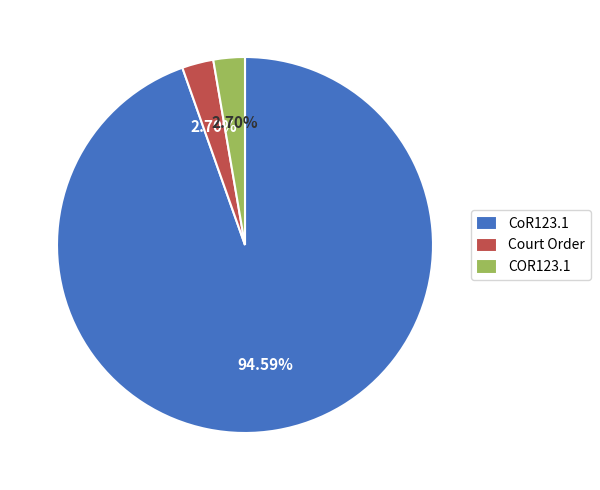

Between CoR123.1 and Court Order, which is larger?

CoR123.1